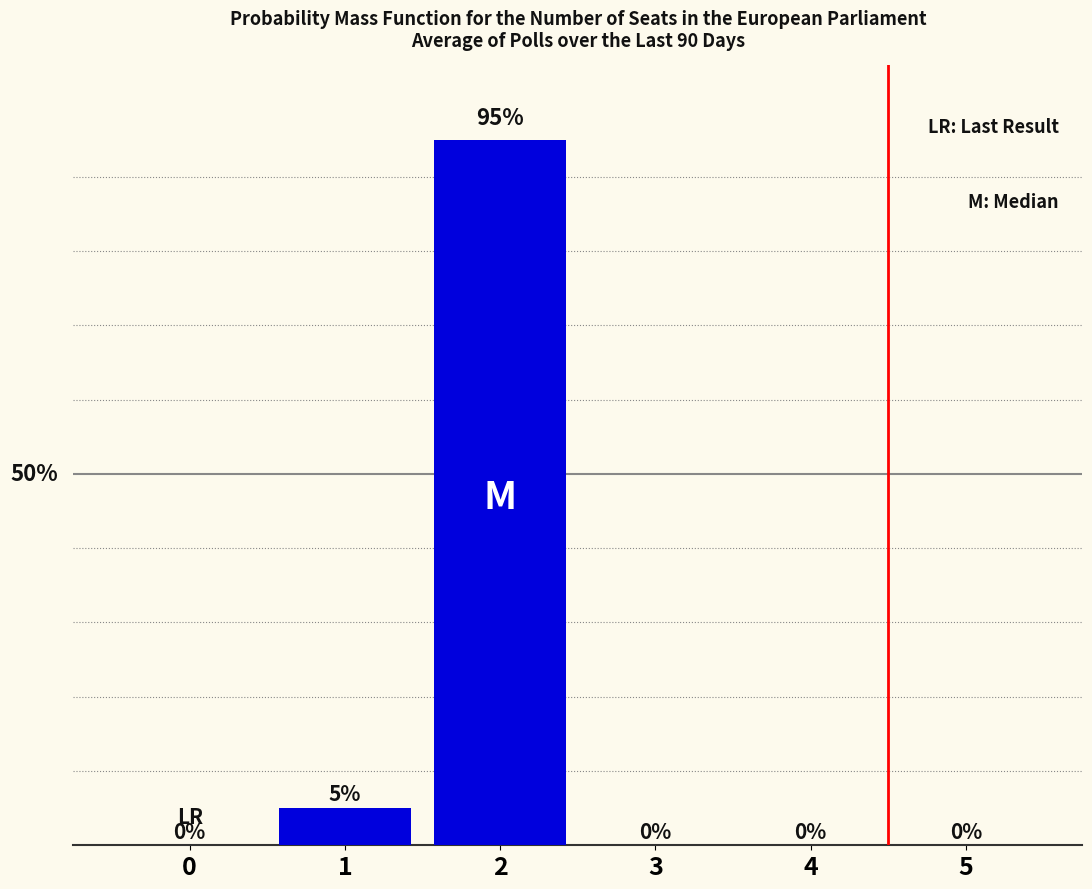

What is the difference between the second highest and minimum values?

5